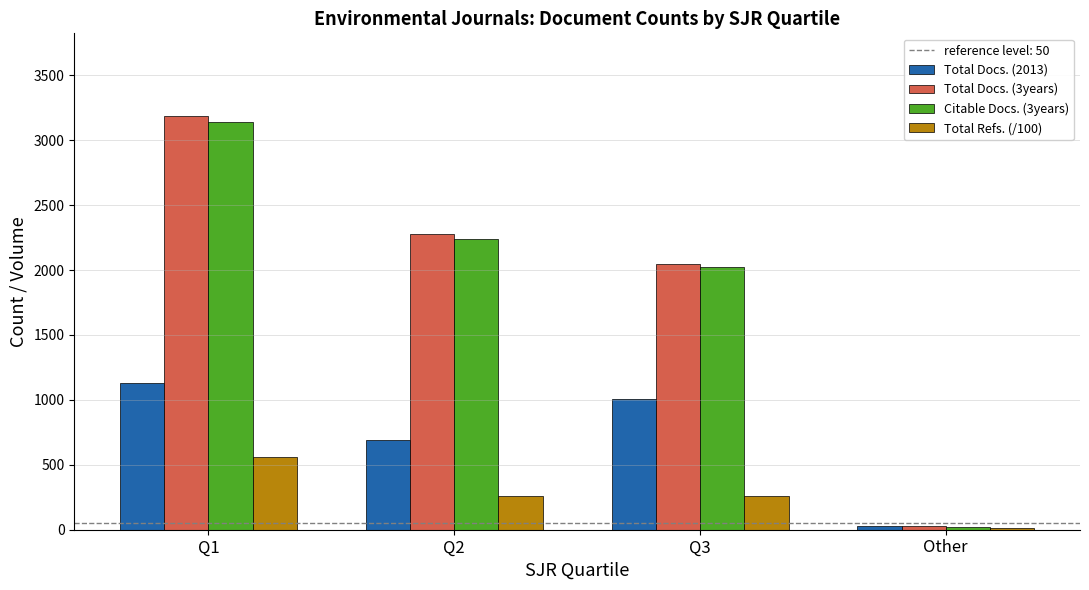

What is the highest value of the Total Refs. (/100) series?

560.6